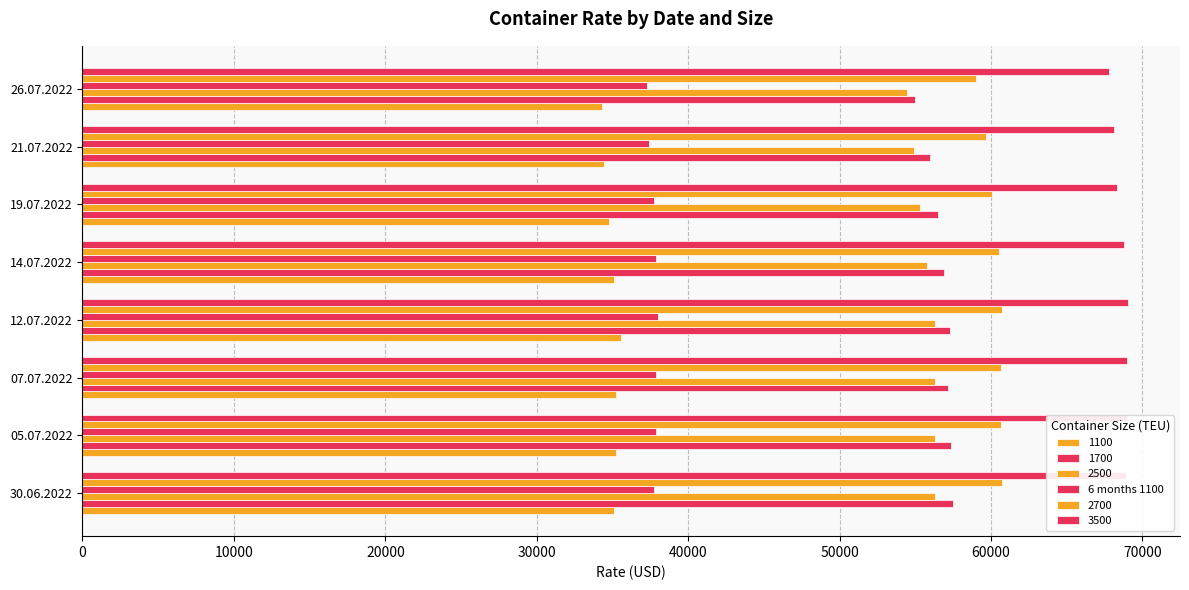

How many distinct data groups are displayed?

6